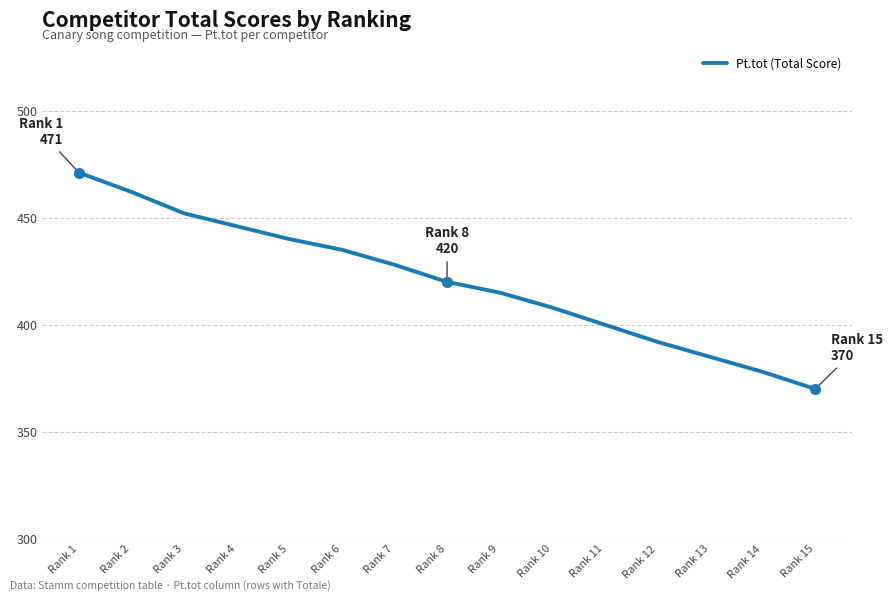

Where is the data nearest to the value 420?

Rank 8